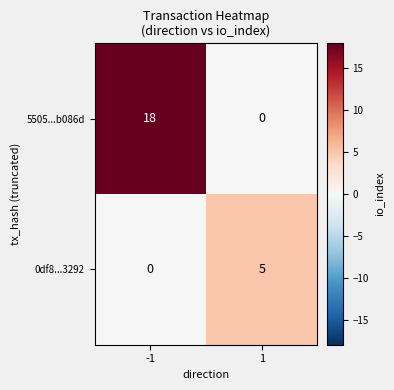

Which series has the widest spread of values?

5505...b086d